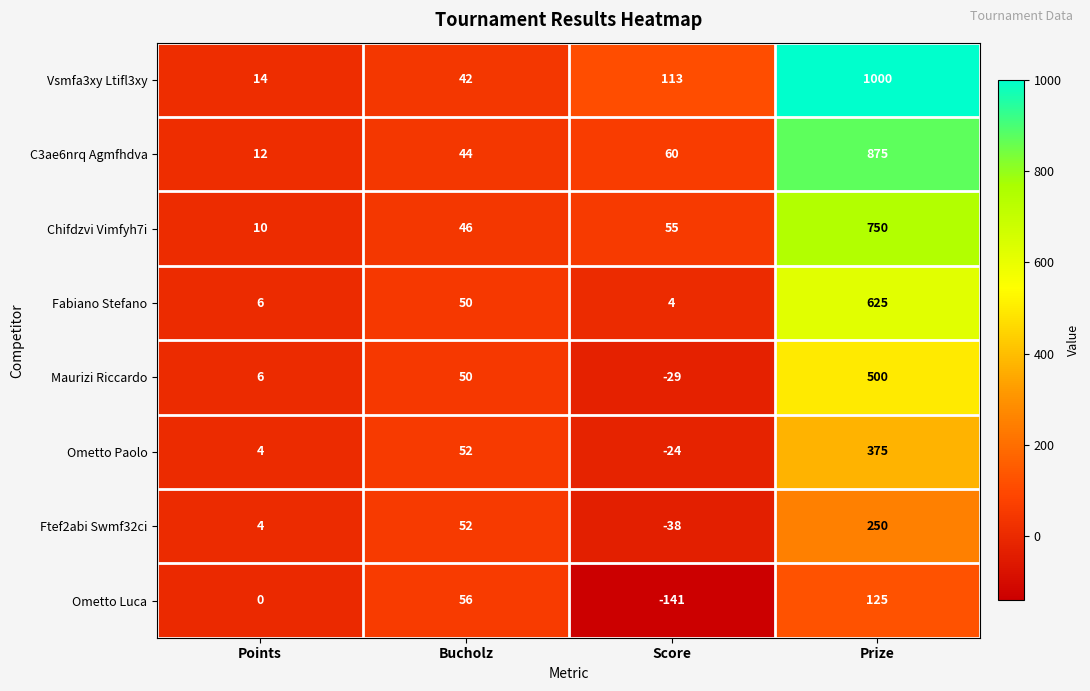

Which series has the widest spread of values?

Vsmfa3xy Ltifl3xy